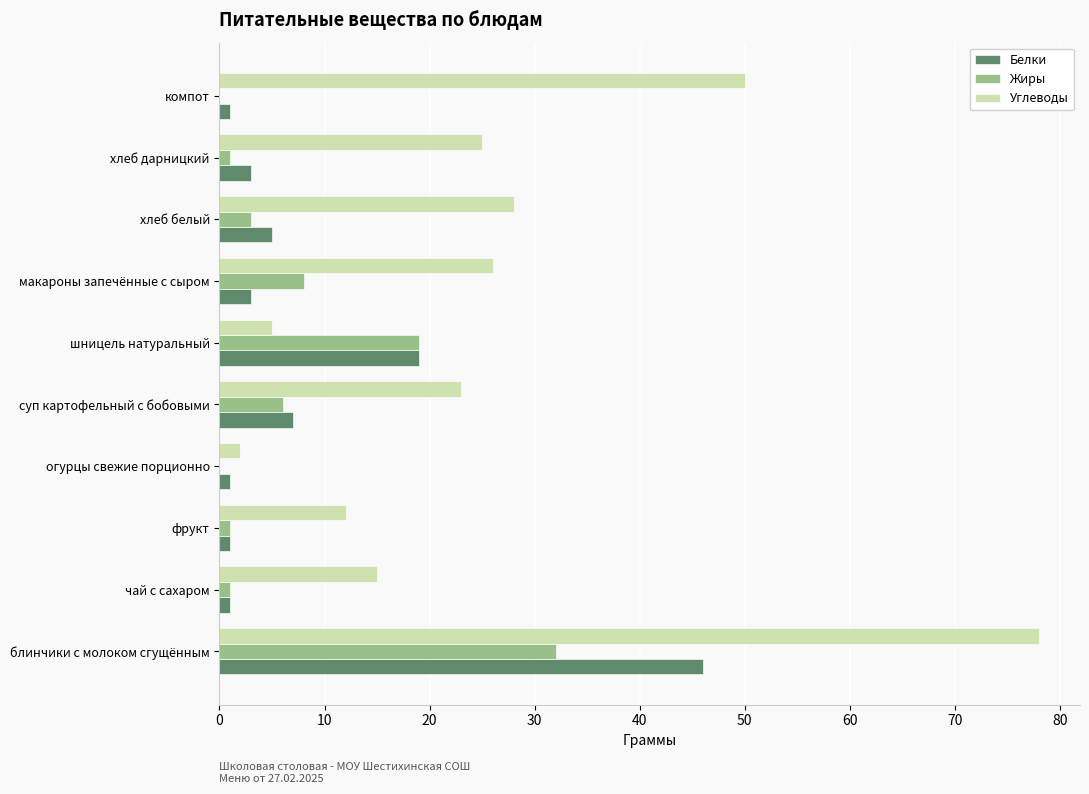

Which series changed the most between фрукт and огурцы свежие порционно?

Углеводы